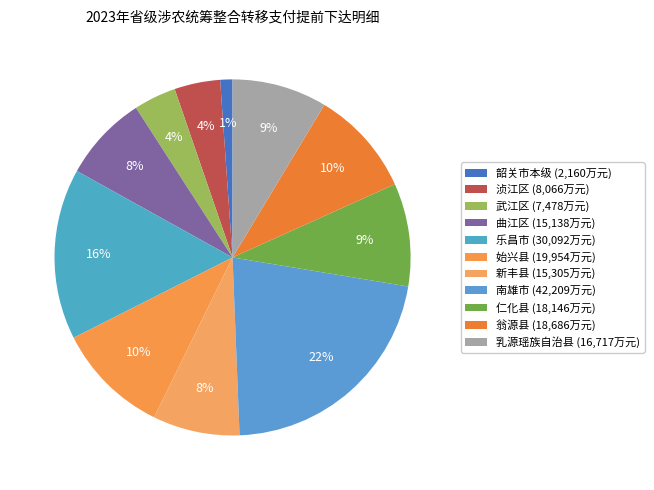

Does 韶关市本级 represent more than half of the total?

No